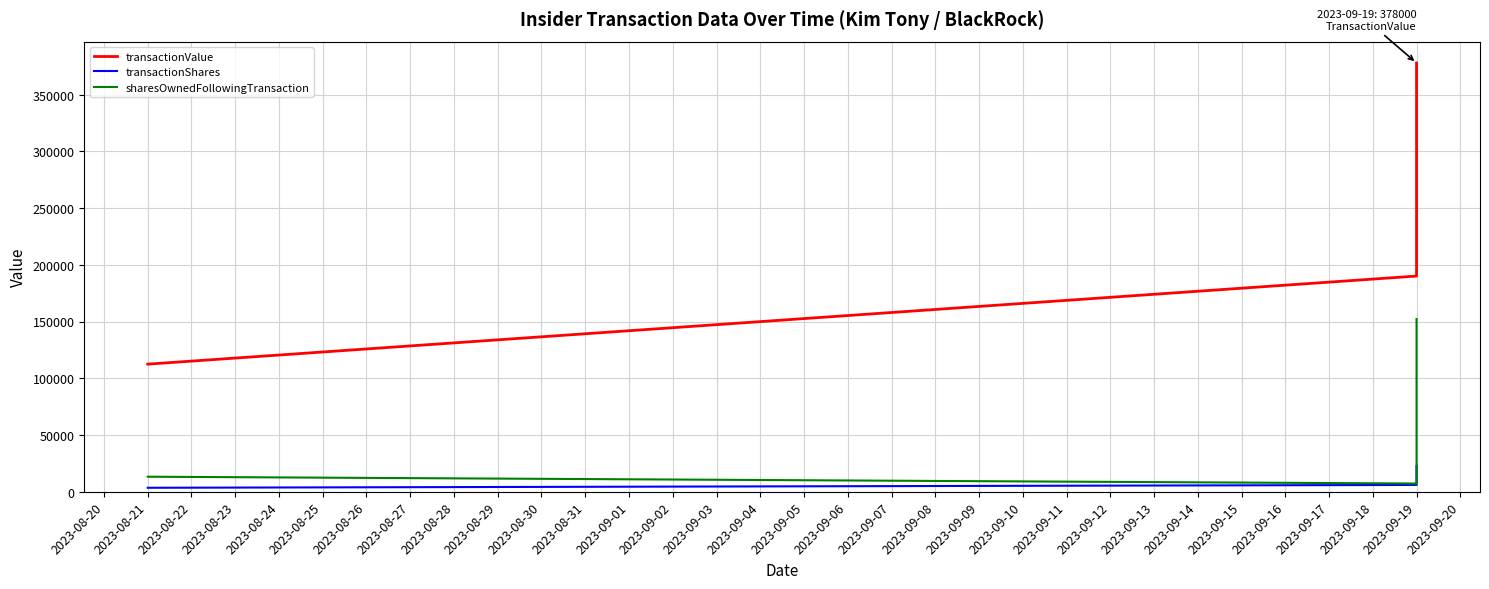

What is the difference between the maximum and minimum values in the transactionShares series?

19176